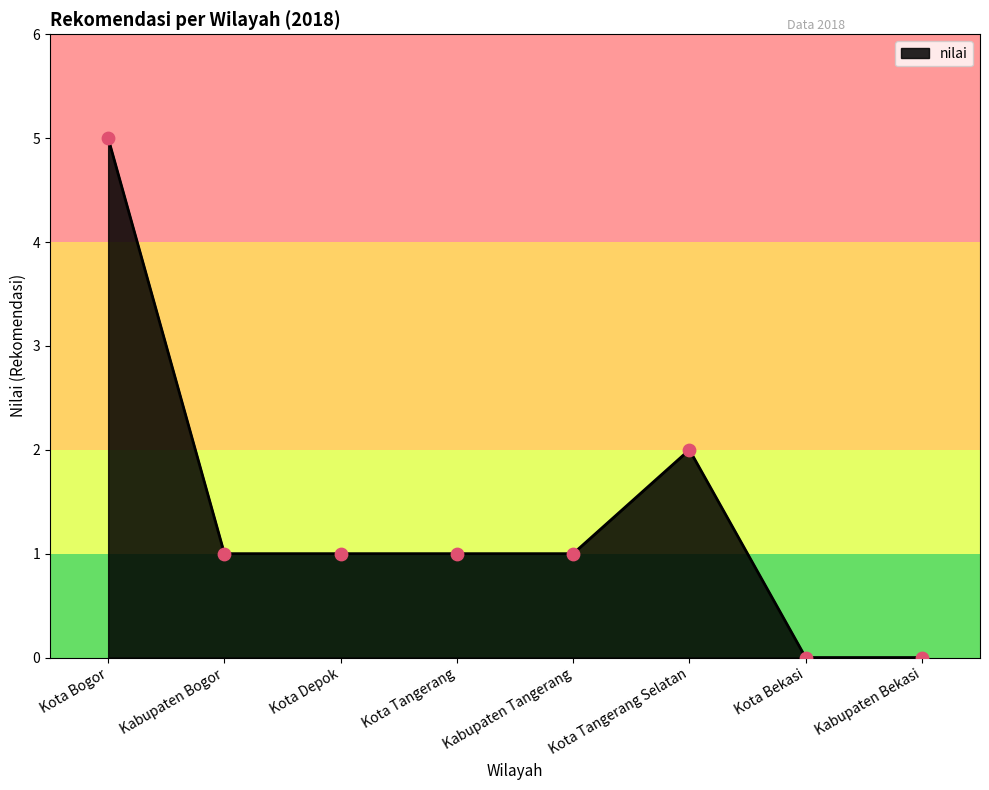

What is the change in value from Kabupaten Tangerang to Kota Tangerang Selatan?

+1